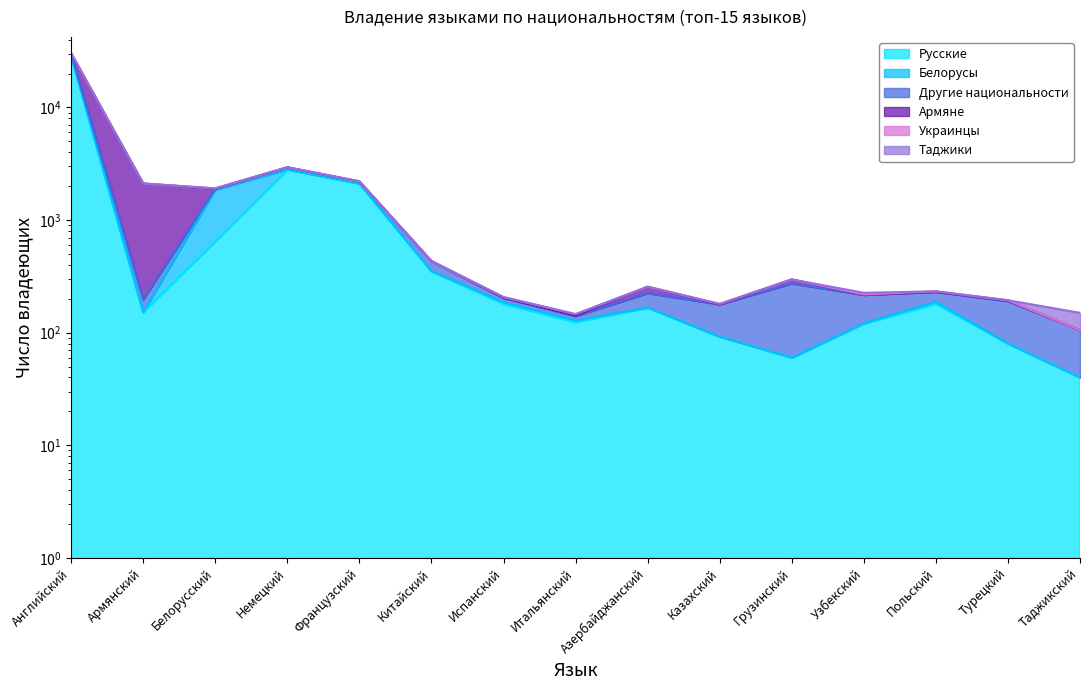

Which label corresponds to the largest value in the chart?

Английский